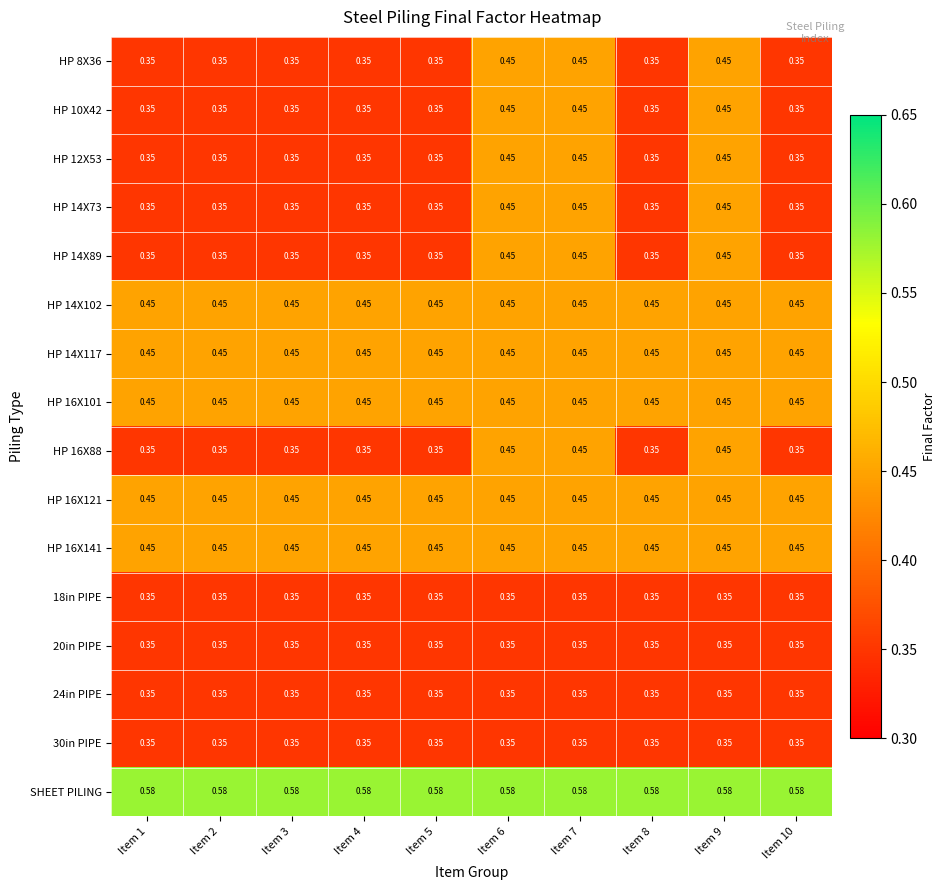

How many distinct data groups are displayed?

16